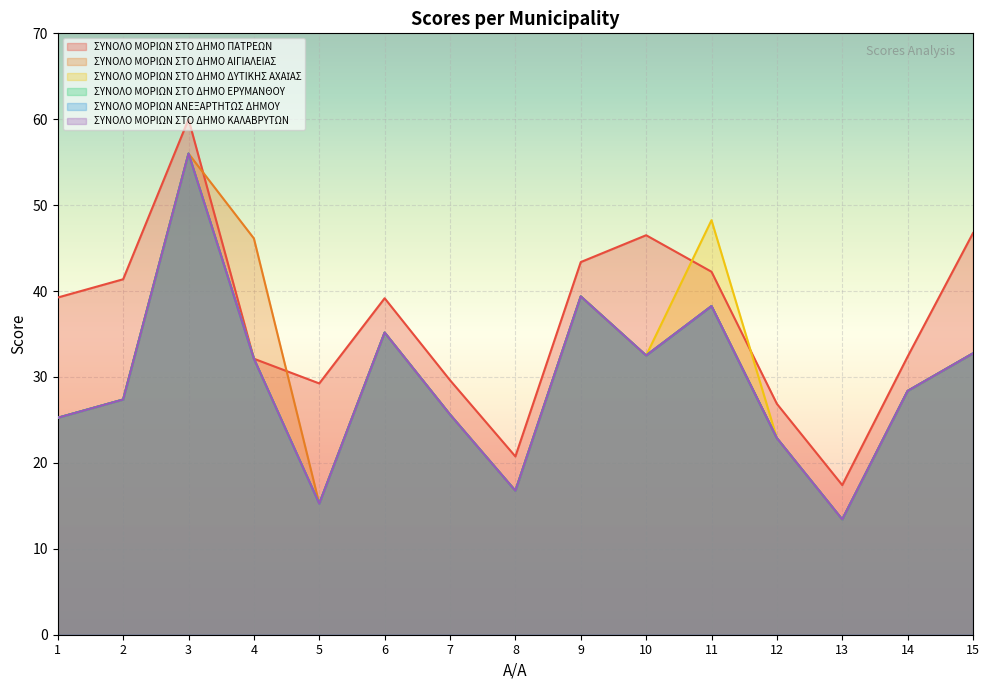

Which category has the highest value across all series?

3